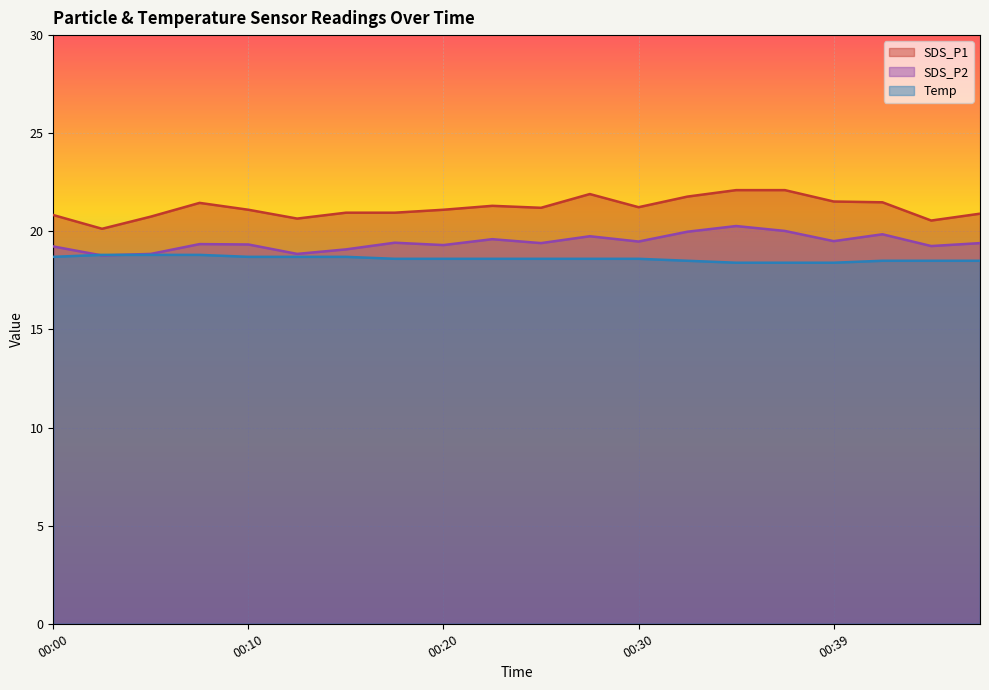

Which series has the widest spread of values?

SDS_P1